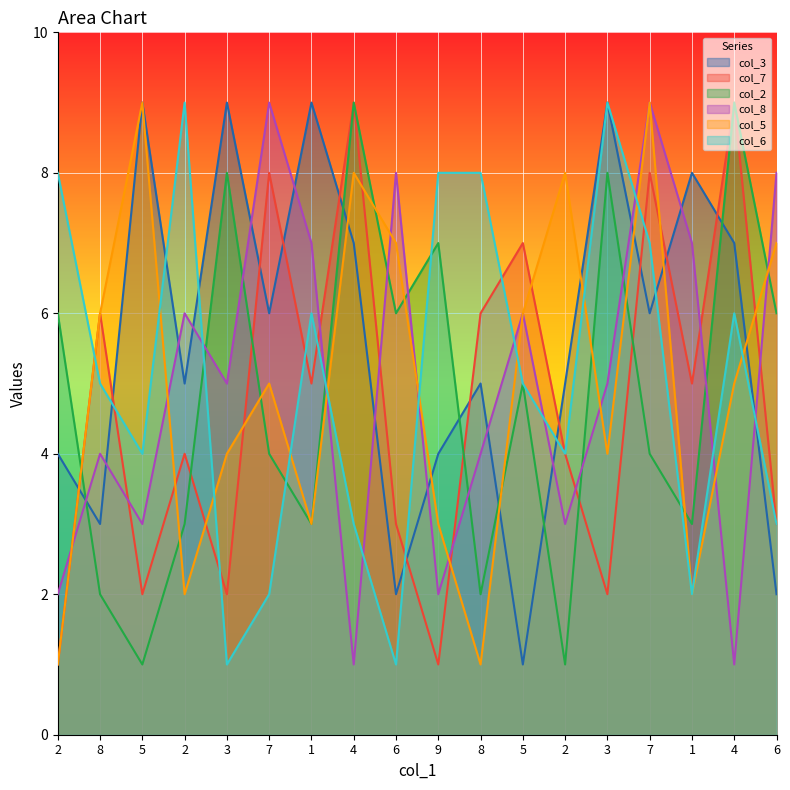

What is the maximum value shown in the chart?

9